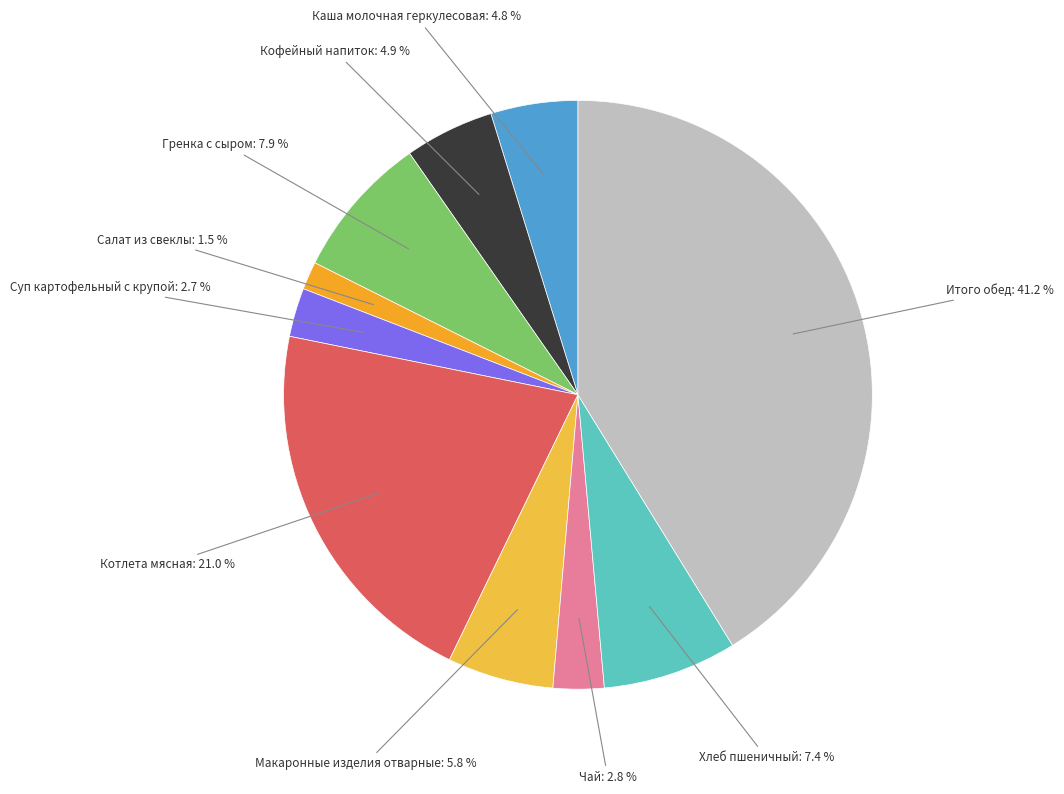

To the nearest percent, what is the average slice percentage?

10%